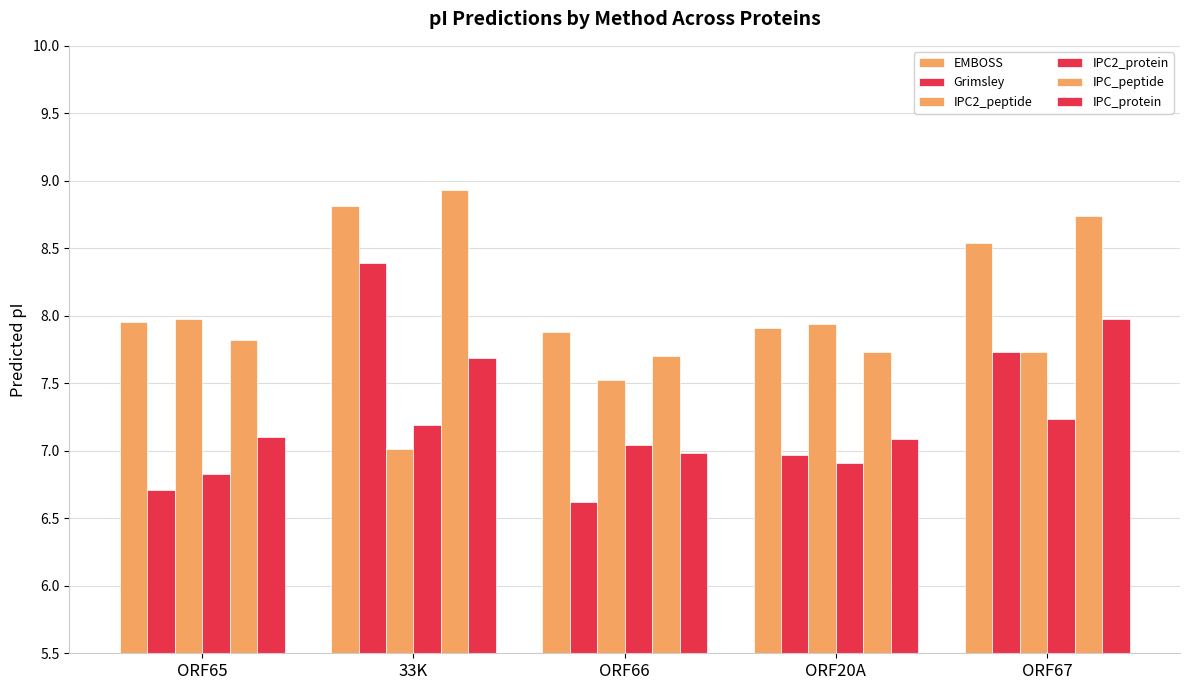

Does the chart contain stacked bars?

No